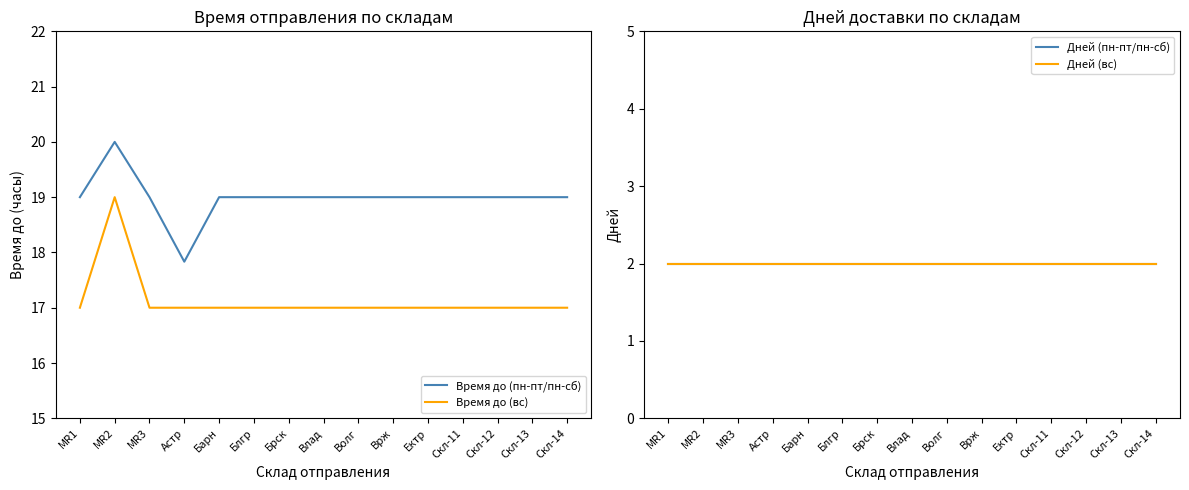

Is it true that Время до (вс) equals 11.7 at Скл-11?

False